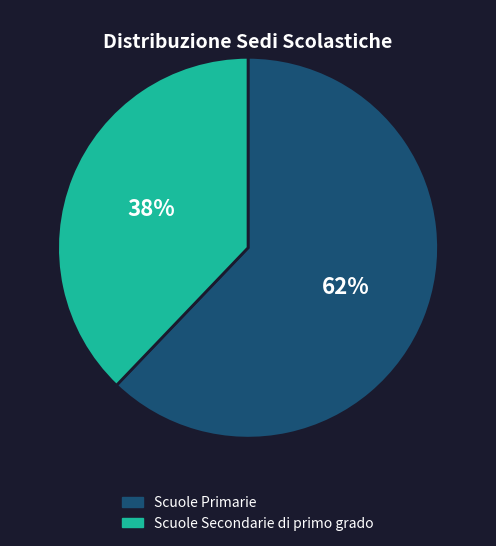

To the nearest percent, what is the difference between the largest and smallest slice percentages?

24%